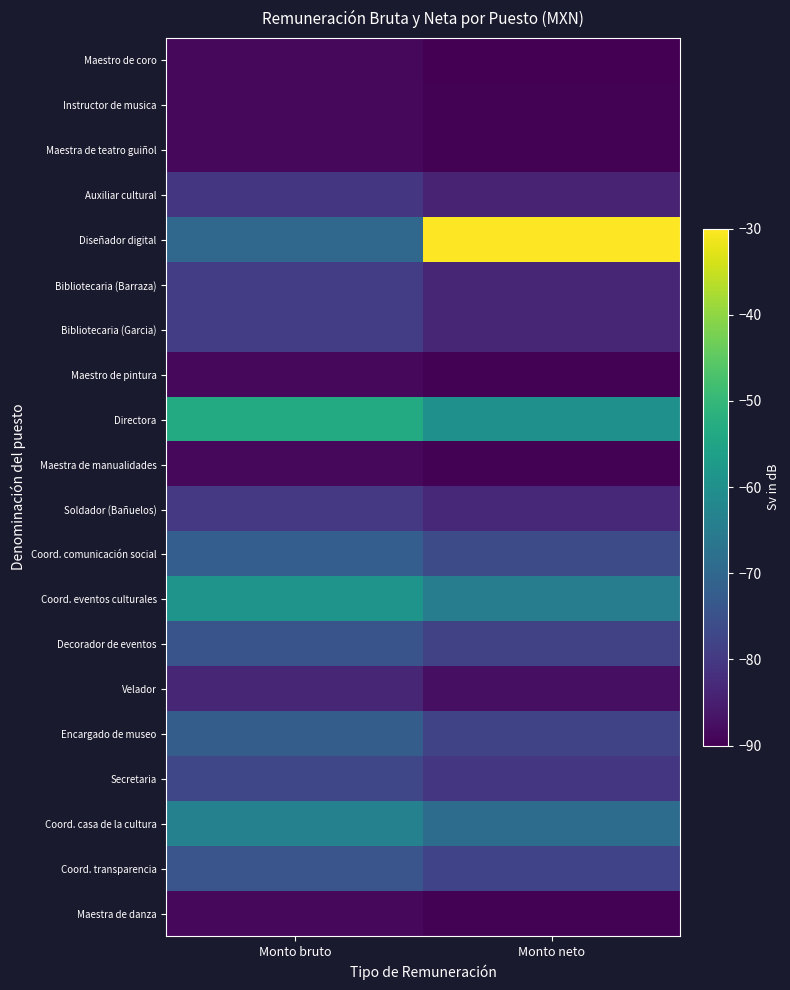

At Monto neto, list the series in order from smallest to largest.

Maestro de coro, Instructor de musica, Maestra de teatro guiñol, Maestro de pintura, Maestra de manualidades, Maestra de danza, Velador, Auxiliar cultural, Bibliotecaria (Barraza), Bibliotecaria (Garcia), Soldador (Bañuelos), Secretaria, Decorador de eventos, Coord. transparencia, Encargado de museo, Coord. comunicación social, Coord. casa de la cultura, Coord. eventos culturales, Directora, Diseñador digital